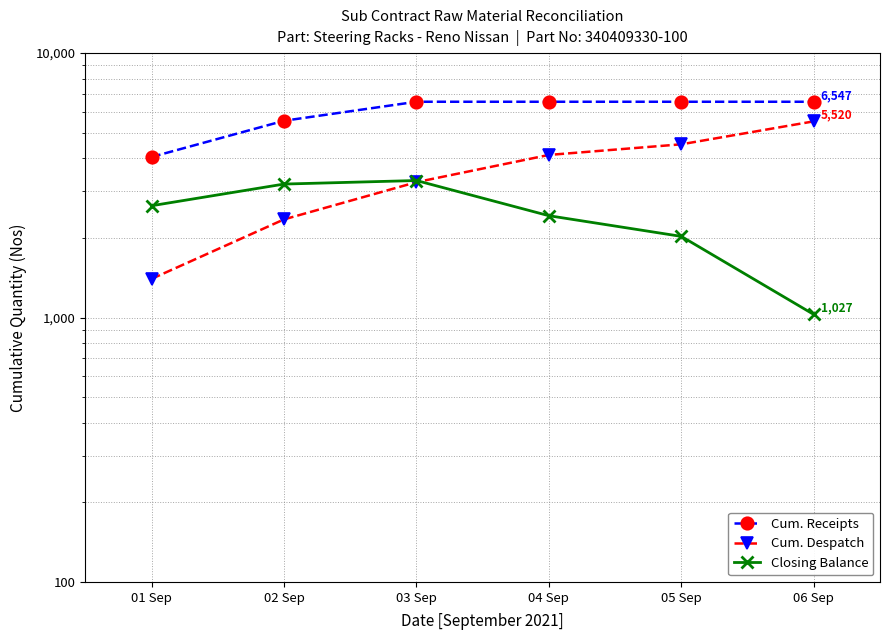

What is the average value of the Cum. Despatch series?

3527